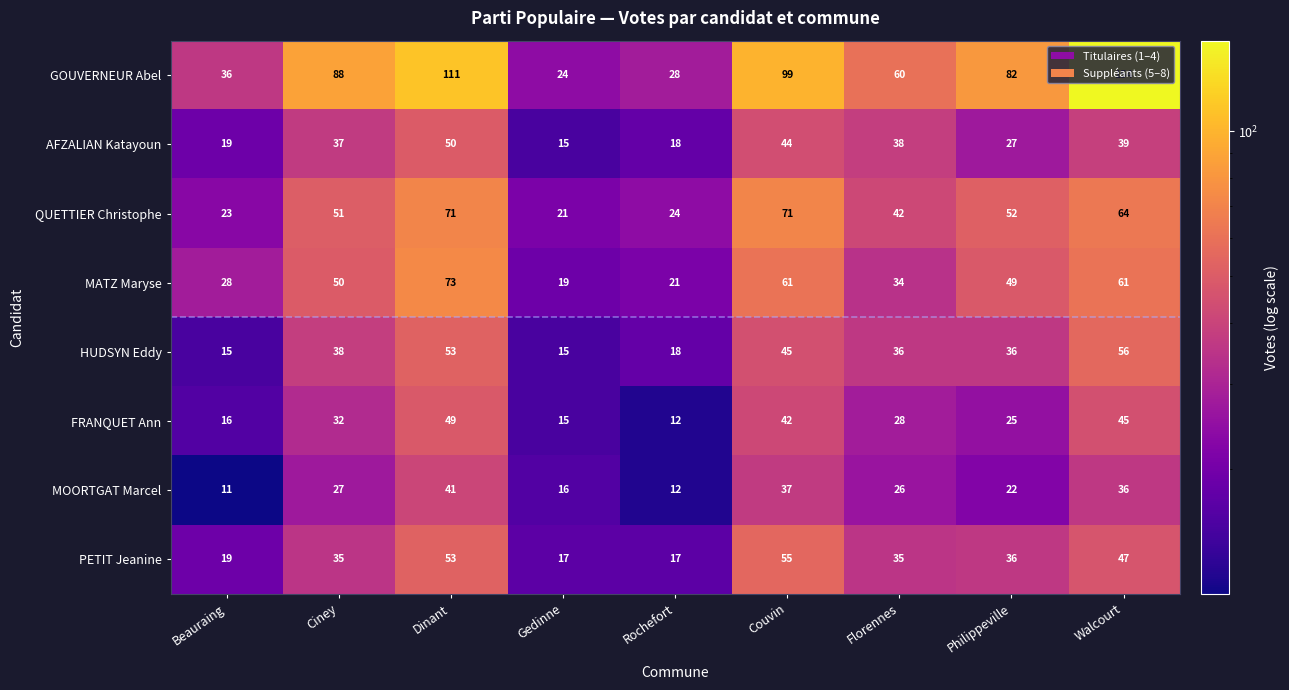

Which series changed the most between Gedinne and Philippeville?

GOUVERNEUR Abel